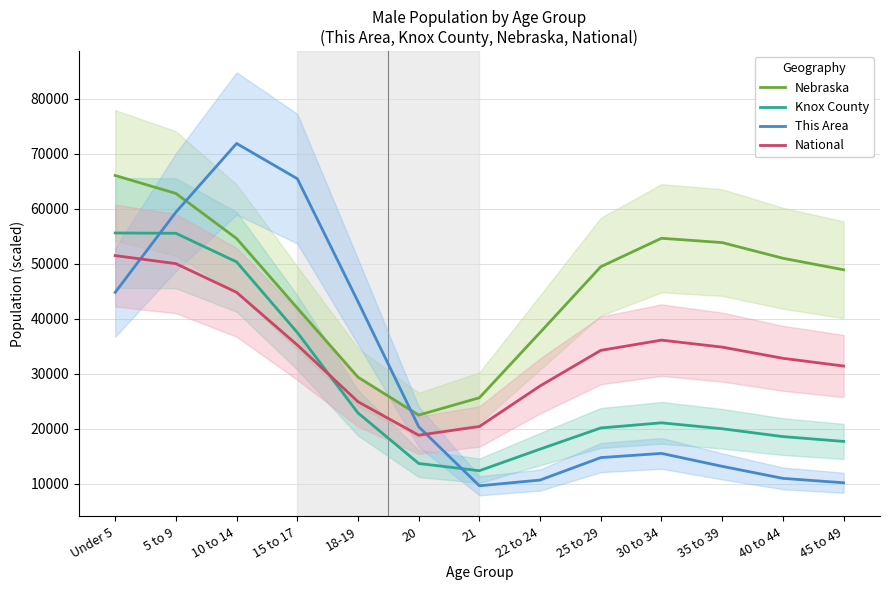

What is the minimum value shown in the chart?

9624.4